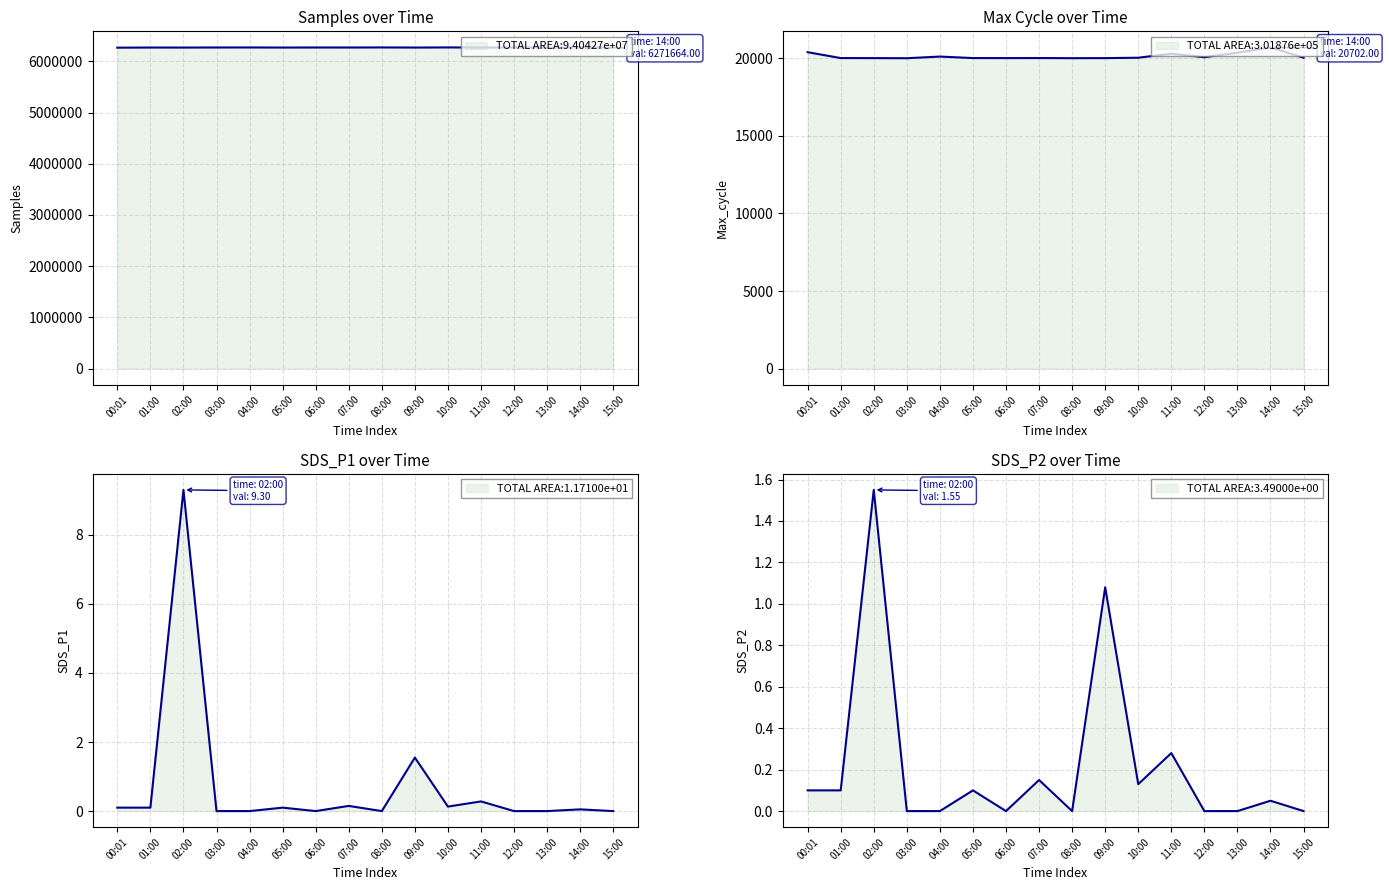

What is the approximate value of Samples at 09:00?

6268532.0